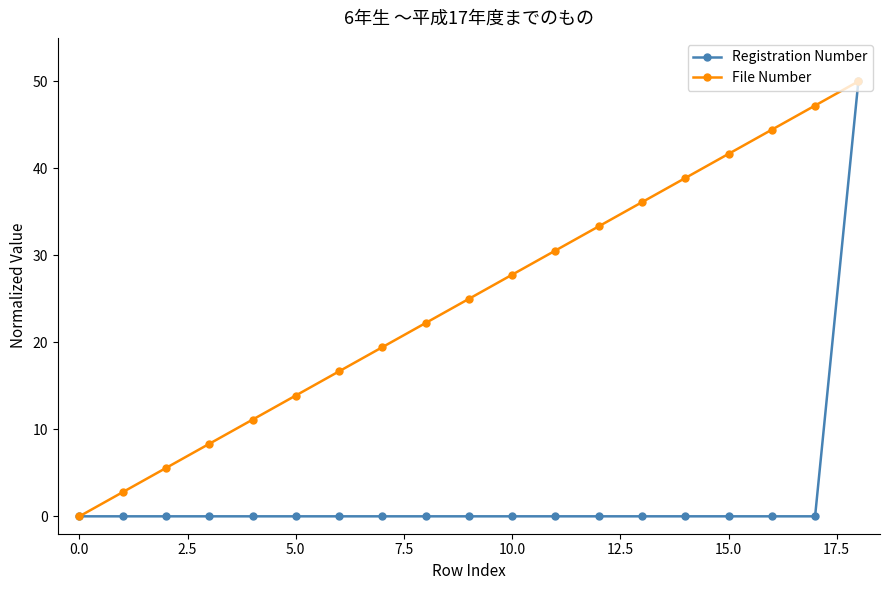

What is the average value of the Registration Number series?

2.6